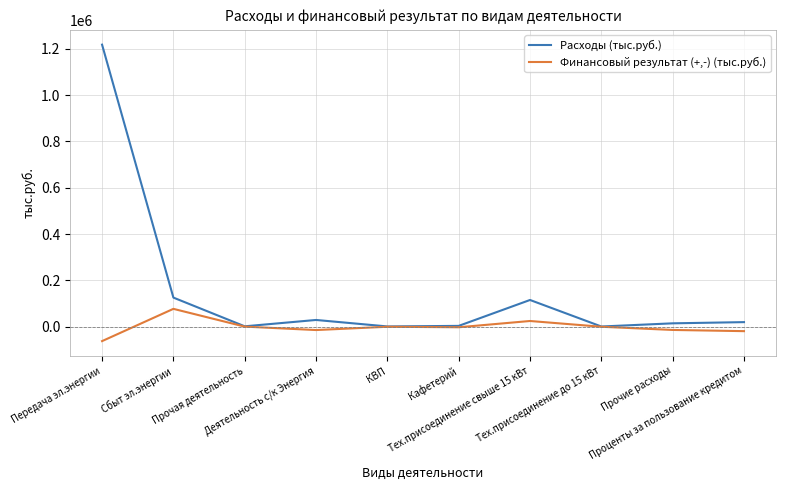

Which series has the widest spread of values?

Расходы (тыс.руб.)